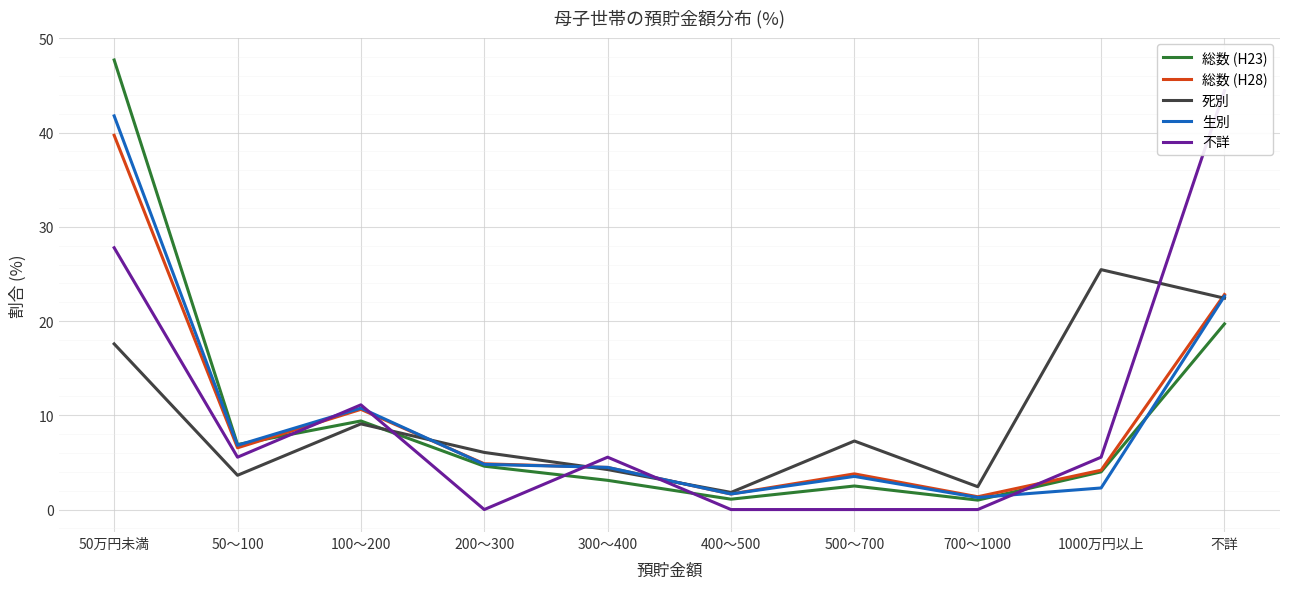

What are all the series names shown in the legend?

総数 (H23), 総数 (H28), 死別, 生別, 不詳